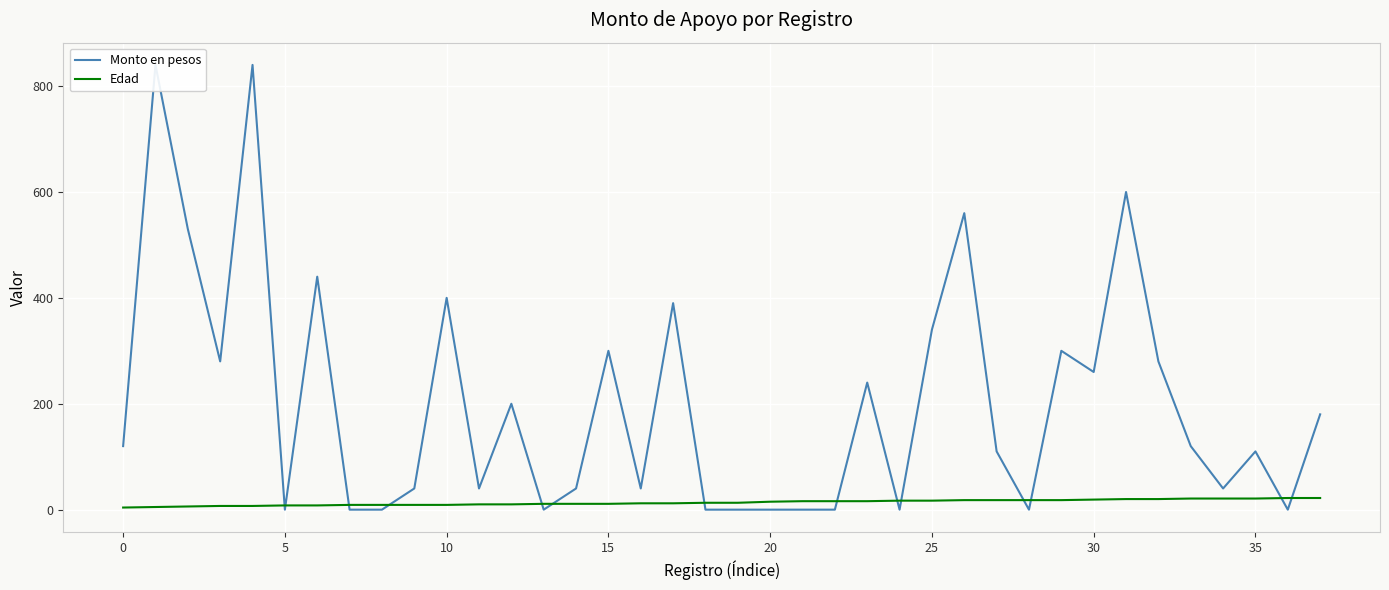

At which label is Edad closest to 13?

18